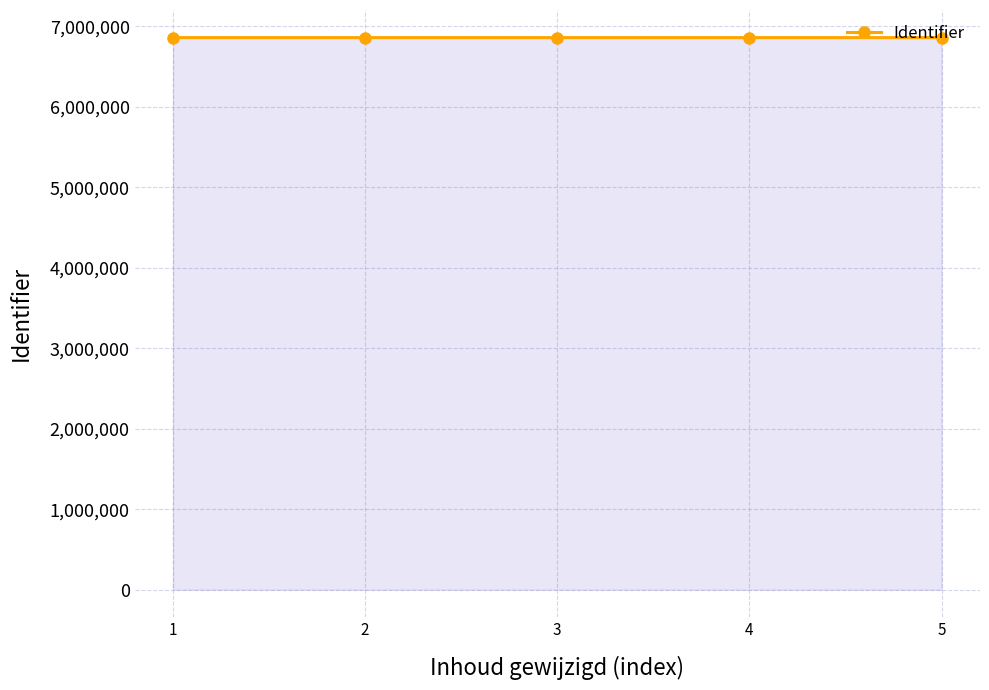

What is the sum of all values?

34299321